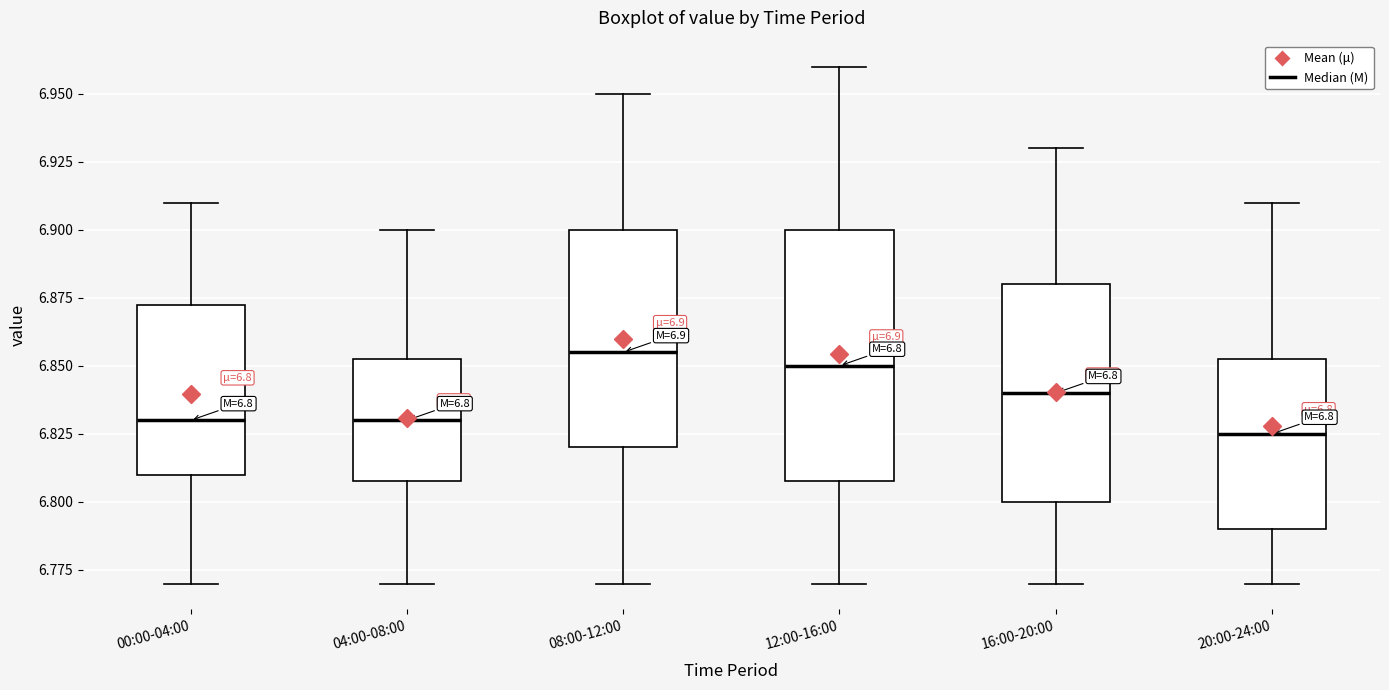

Which box's median line is the highest?

08:00-12:00